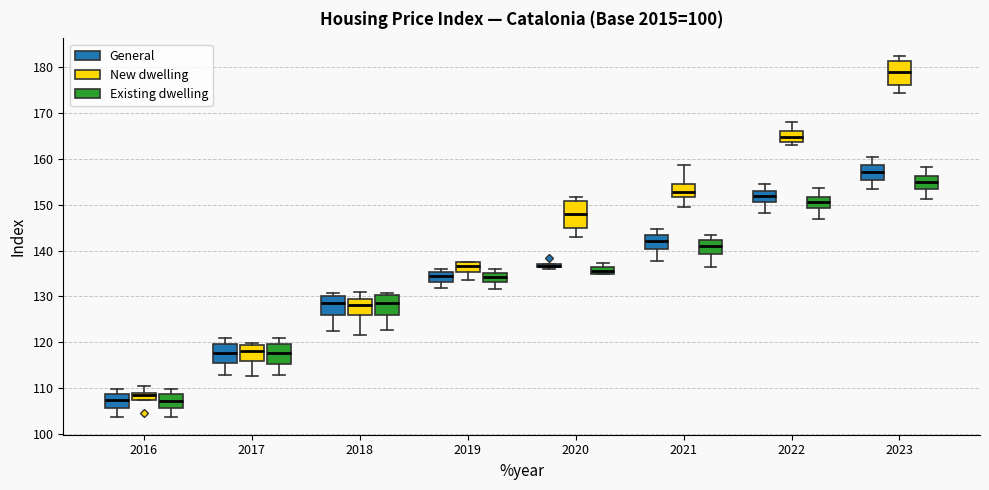

Where does the lower whisker of the box for 2022 (Existing dwelling) end on the y-axis? The values are not printed on the chart, so give them approximately, as read against the axis.

147